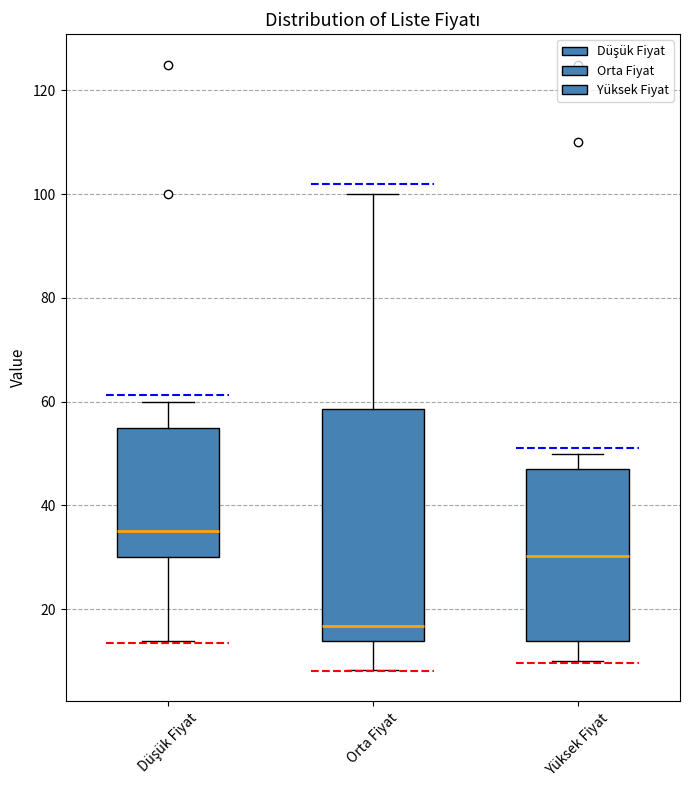

Reading left to right, read every box against the y-axis: the position of its median line, the range the box covers, and the ends of its whiskers. The values are not printed on the chart, so give them approximately, as read against the axis.

Düşük Fiyat: median 36, box 30 to 56, whiskers 14 to 60
Orta Fiyat: median 16, box 14 to 58, whiskers 8 to 100
Yüksek Fiyat: median 30, box 14 to 48, whiskers 10 to 50